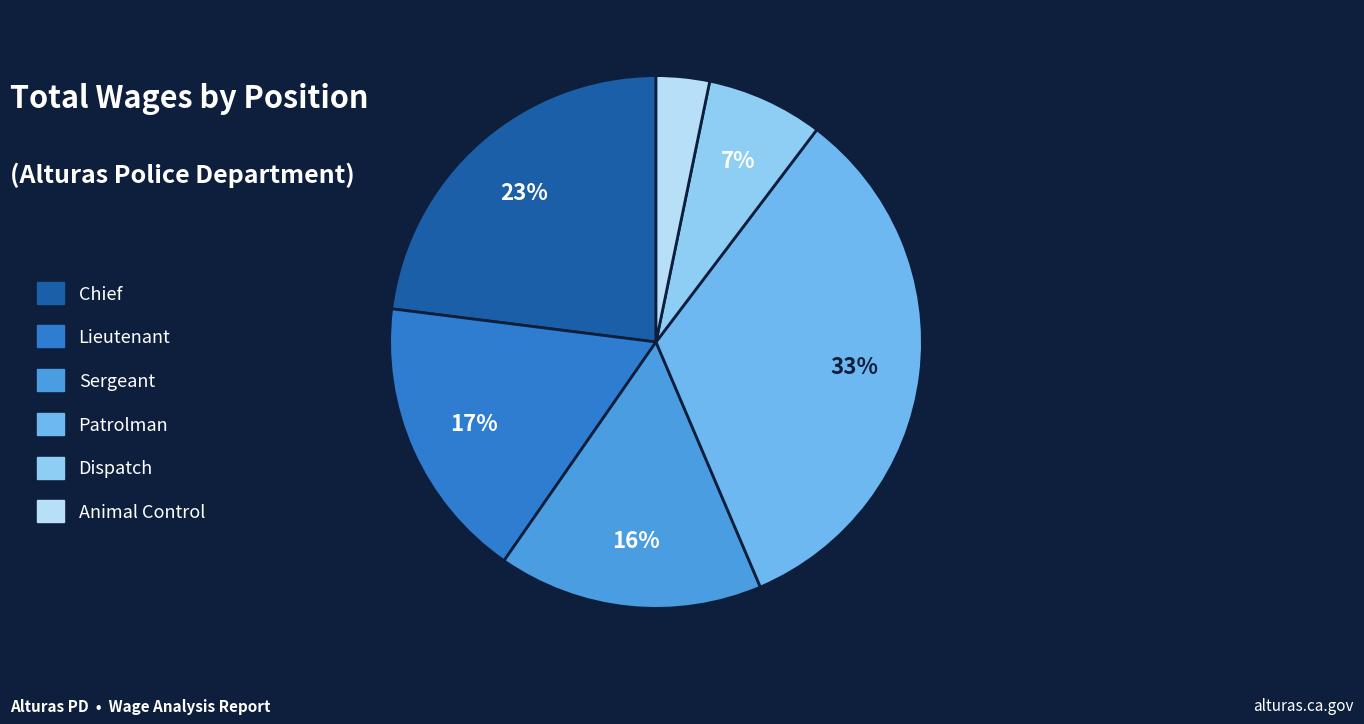

To the nearest percent, what is the difference between the Chief and Sergeant slice percentages?

7%